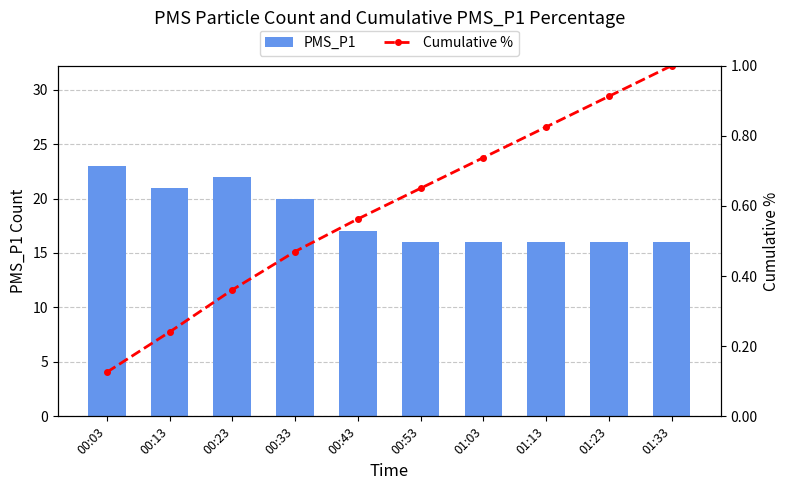

What is the value of the Cumulative % bar at the 6th from the left?

0.7